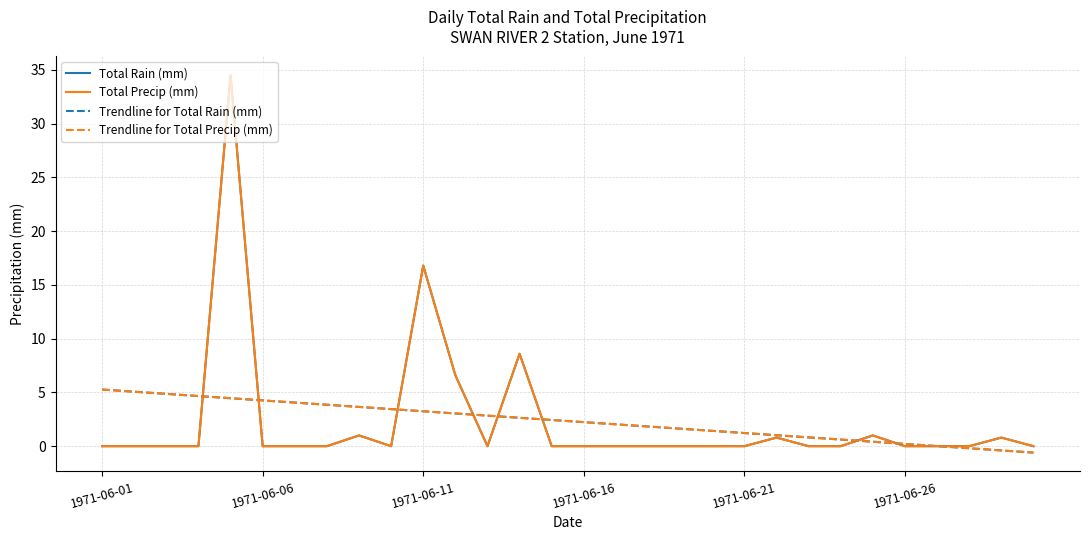

Which series ends up on top after the final intersection of Total Precip (mm) and Trendline for Total Precip (mm)?

Total Precip (mm)